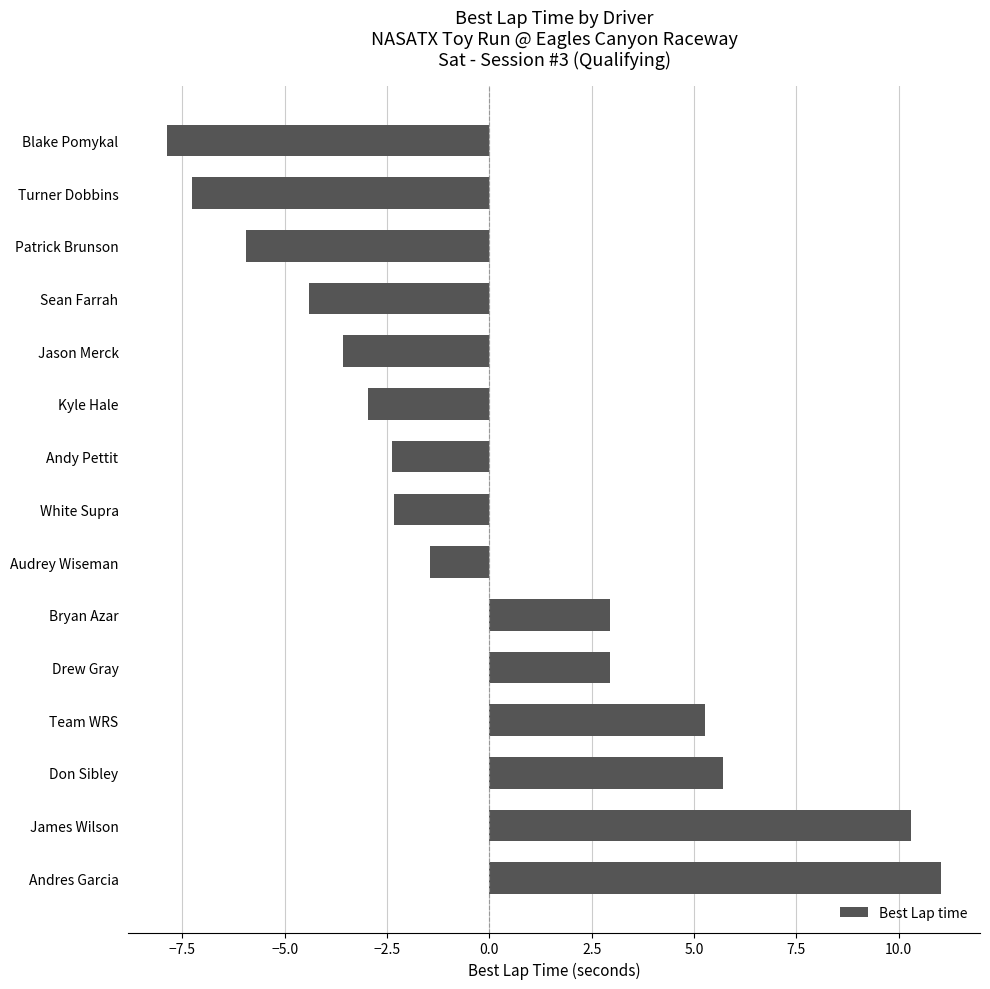

What is the greatest value displayed?

11.0